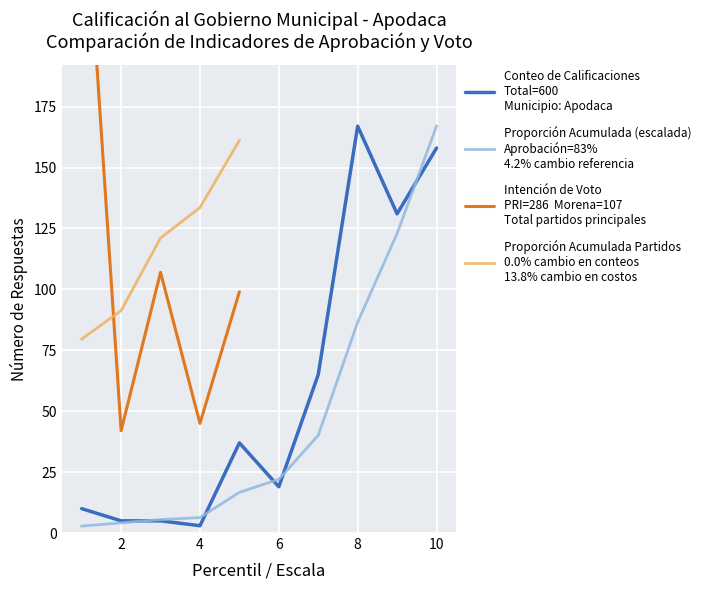

Is the value of Cumulative Proportion at 3 greater than the value of Rating Score at 9?

No